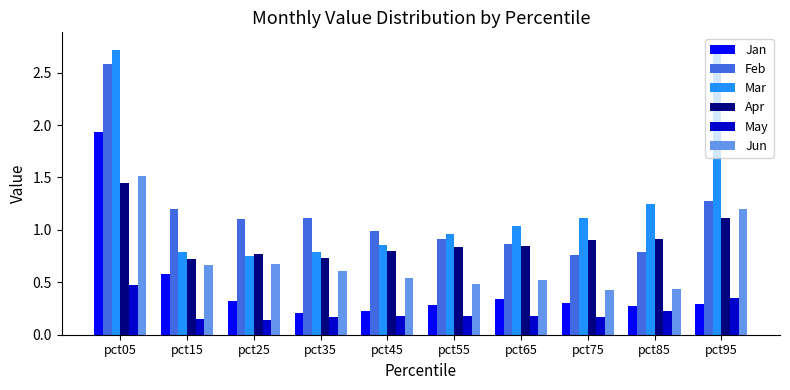

At which label does Apr reach its peak?

pct05